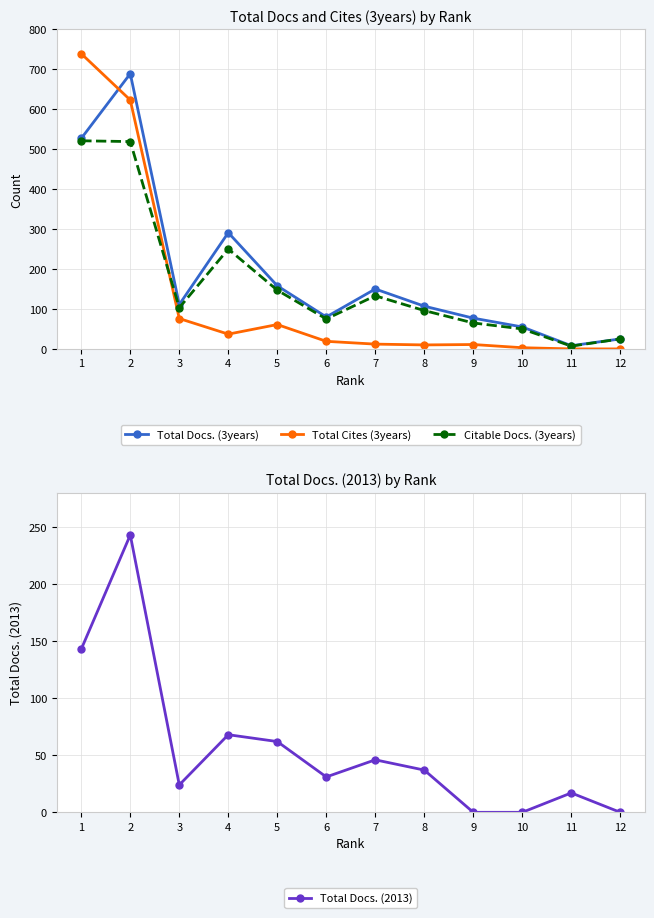

What is the value of the Total Docs. (2013) point at the 3rd from the left?

24